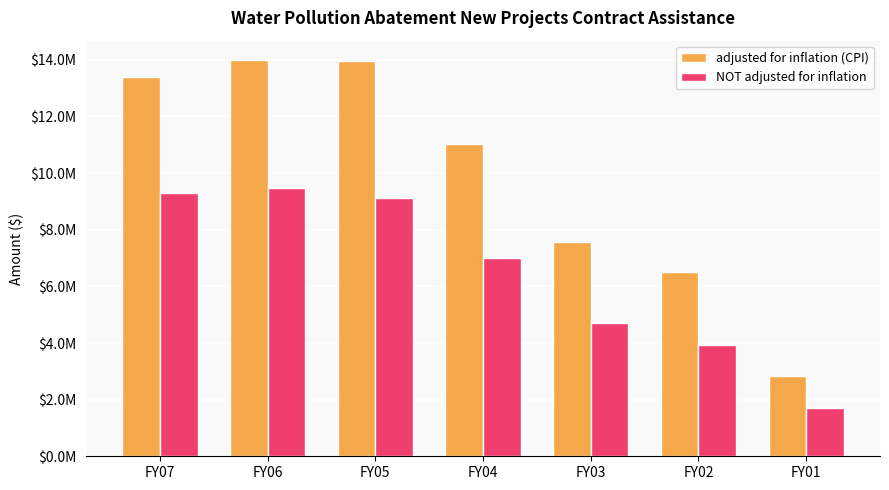

Which has a higher value, FY05 or FY02?

FY05